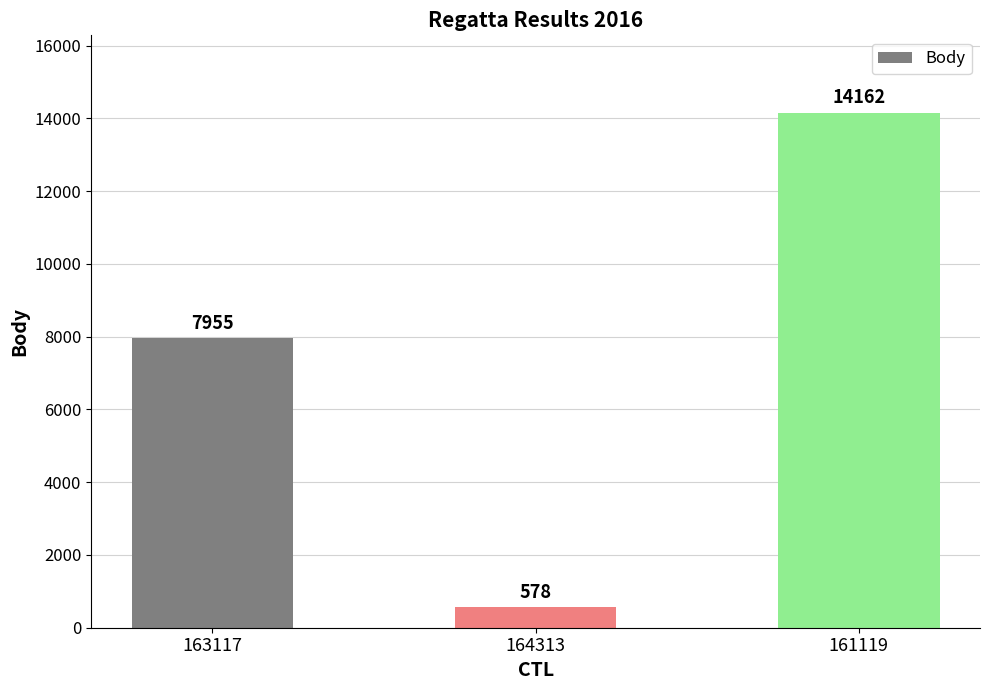

List the labels in order of value, largest first.

161119, 163117, 164313